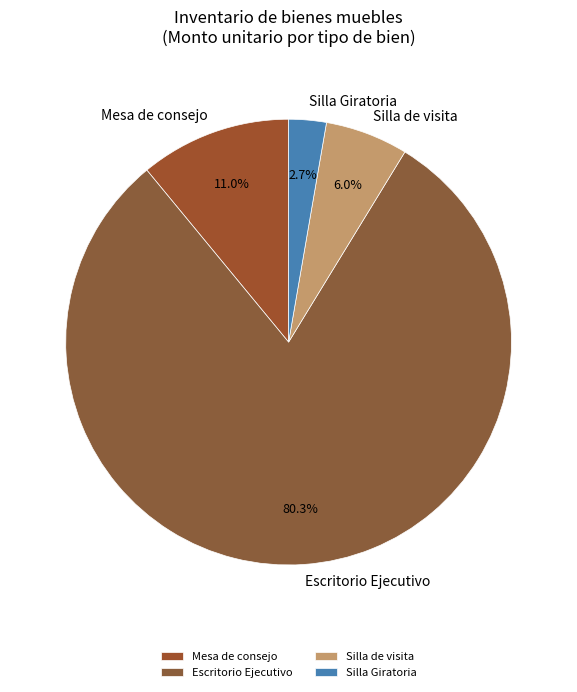

How many segments does this pie chart have?

4